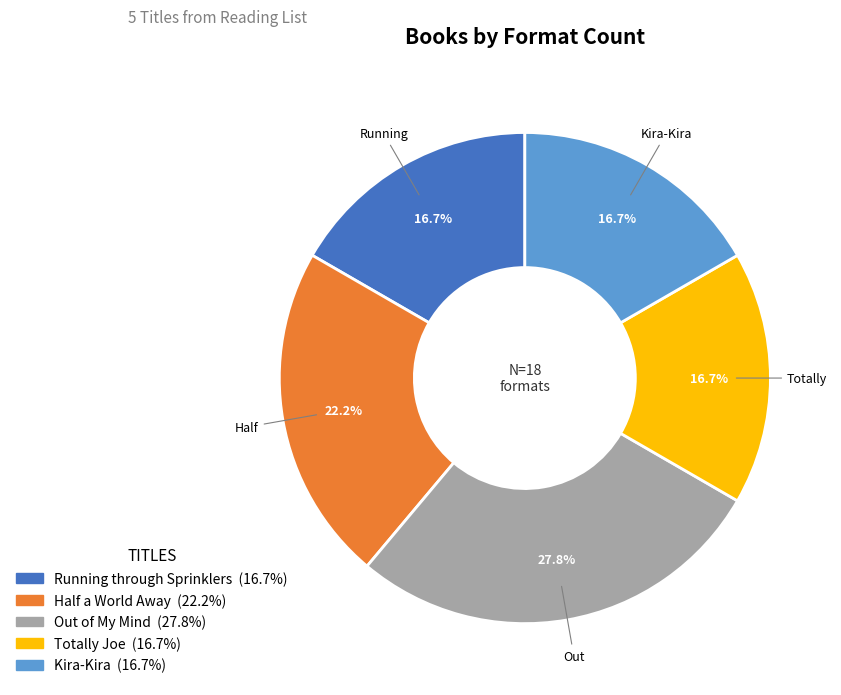

Is there any slice that represents more than half of the pie?

No